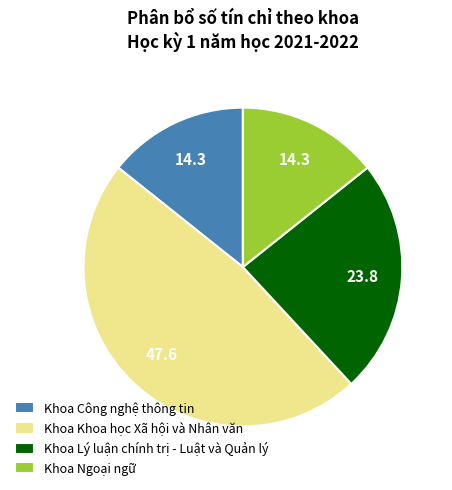

Combined, do Khoa Ngoại ngữ and Khoa Khoa học Xã hội và Nhân văn account for over 50%?

Yes